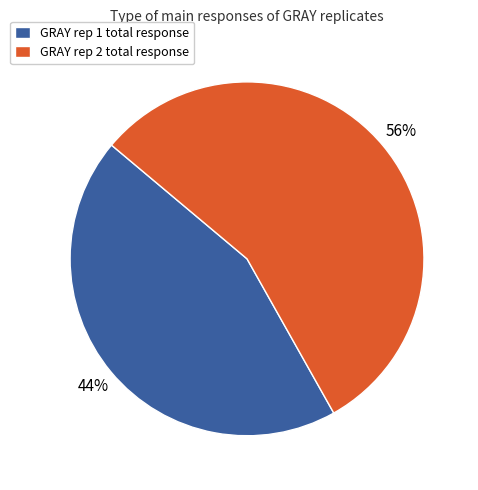

The GRAY rep 1 total response slice represents 36% of the pie. True or false?

False